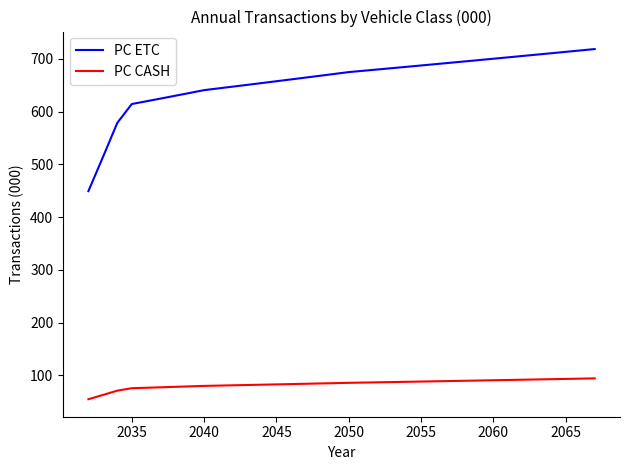

How many categories are shown in the chart?

36